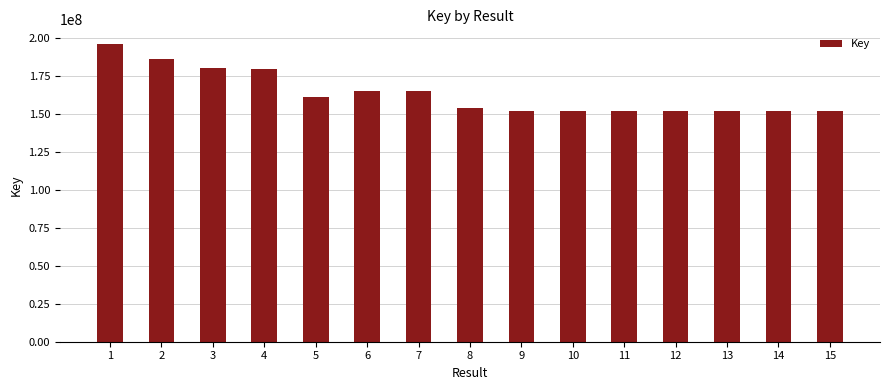

What is the sum of all values?

2448981708